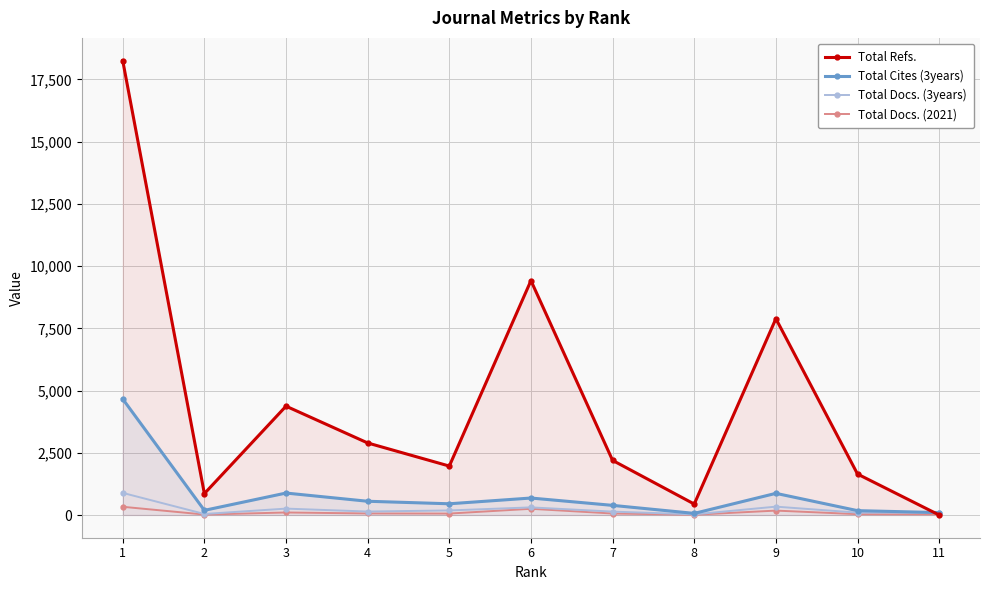

True or false: Total Docs. (2021) and Total Cites (3years) cross at least once.

False